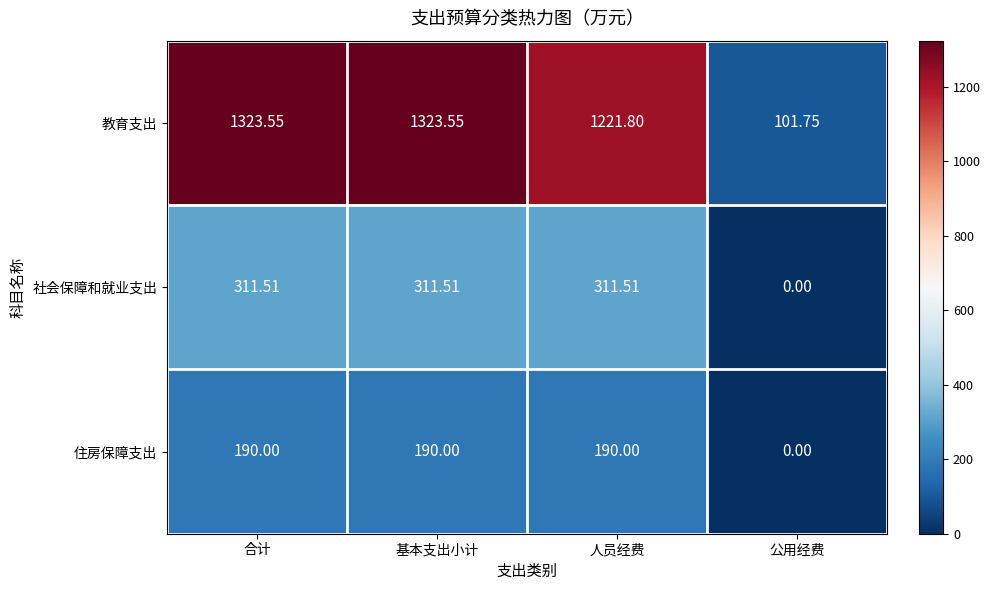

How many data points in 教育支出 are above 1323?

2